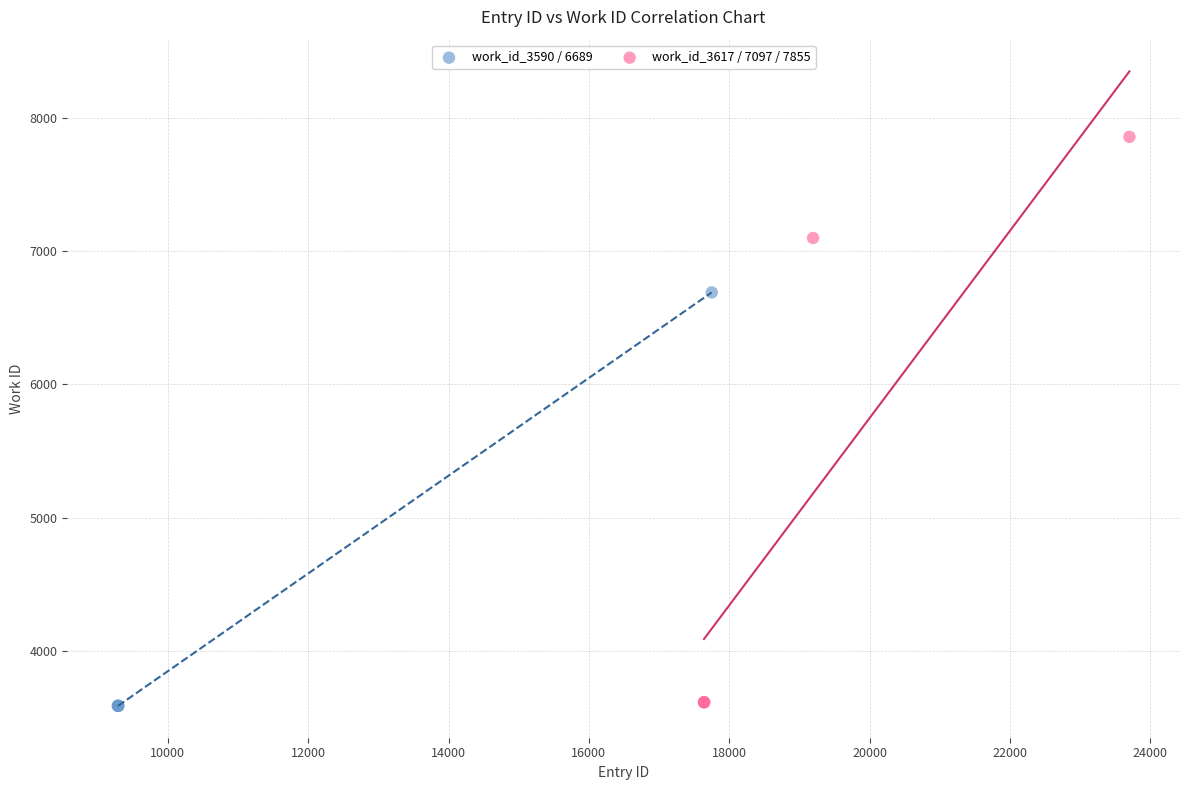

Which series contains the highest Y value?

work_id_3617 / 7097 / 7855